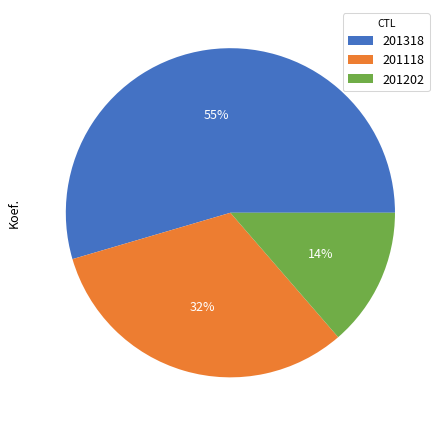

Does any single category account for the majority?

Yes